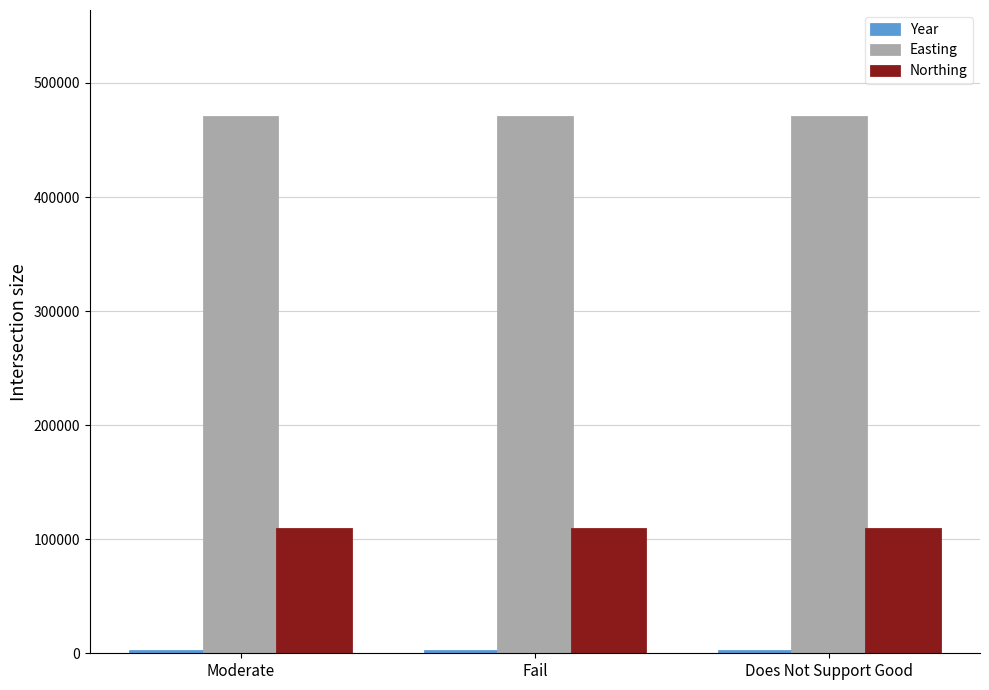

What is the total value across all series at Fail?

580545